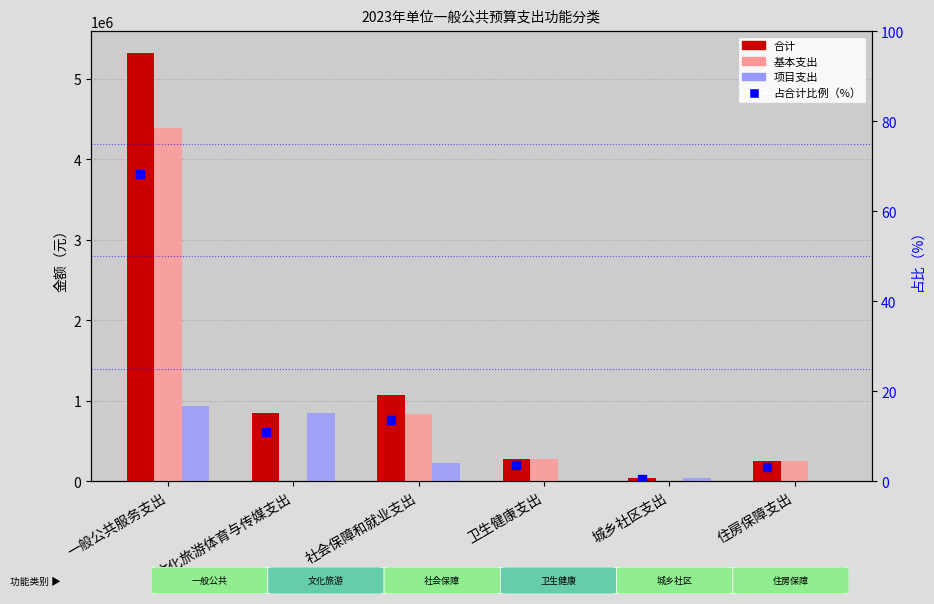

What are all the series names shown in the legend?

合计, 基本支出, 项目支出, 占合计比例（%）